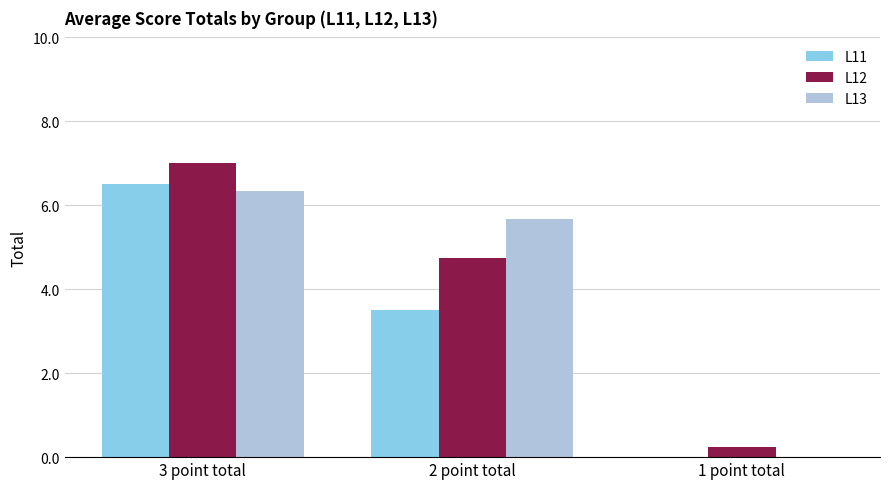

What are all the series names shown in the legend?

L11, L12, L13